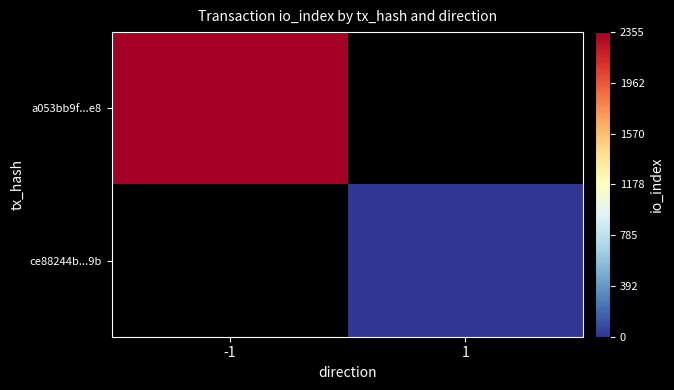

What is the difference between the highest and lowest values at -1?

2355